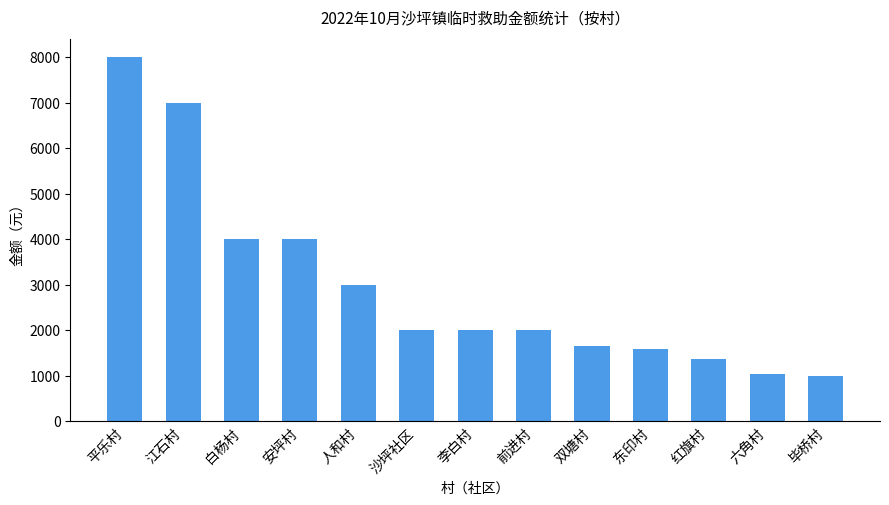

True or false: the data shows 649 at 双塘村.

False